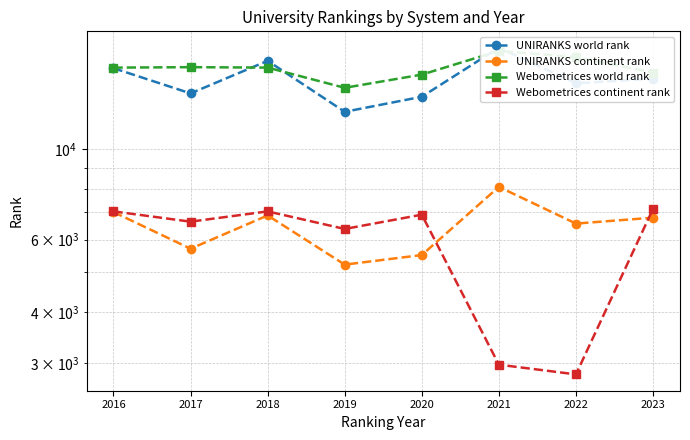

How many categories are shown in the chart?

8